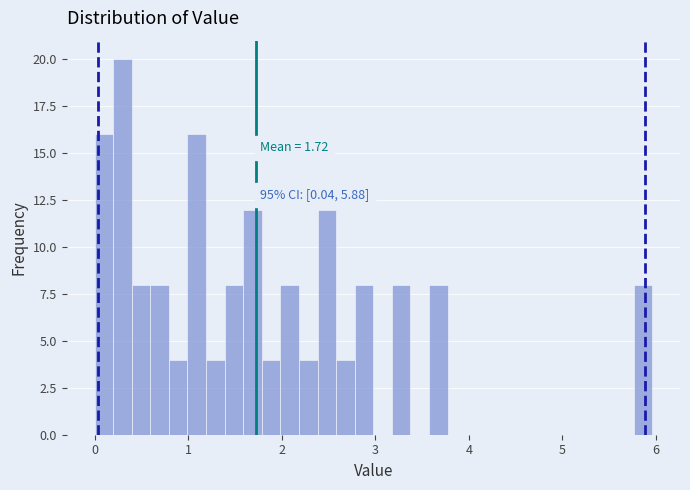

Around what value on the x-axis is the tallest bar? Give the approximate position of its centre, as read against the axis.

0.3